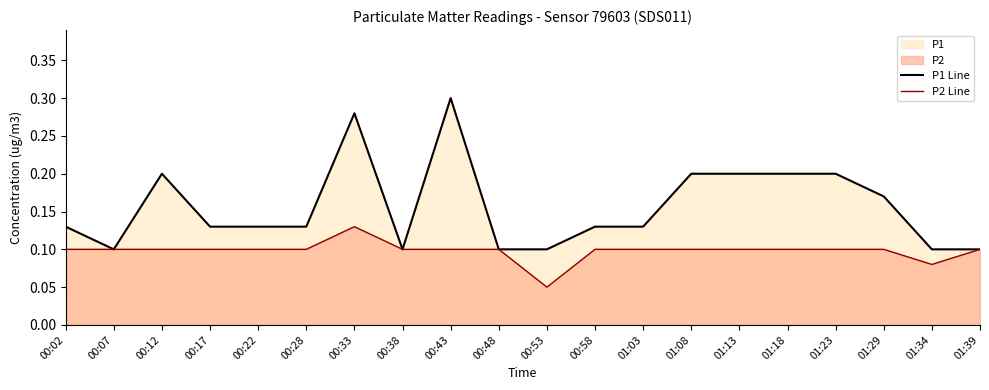

Which series has the largest range (max minus min)?

P1 Line